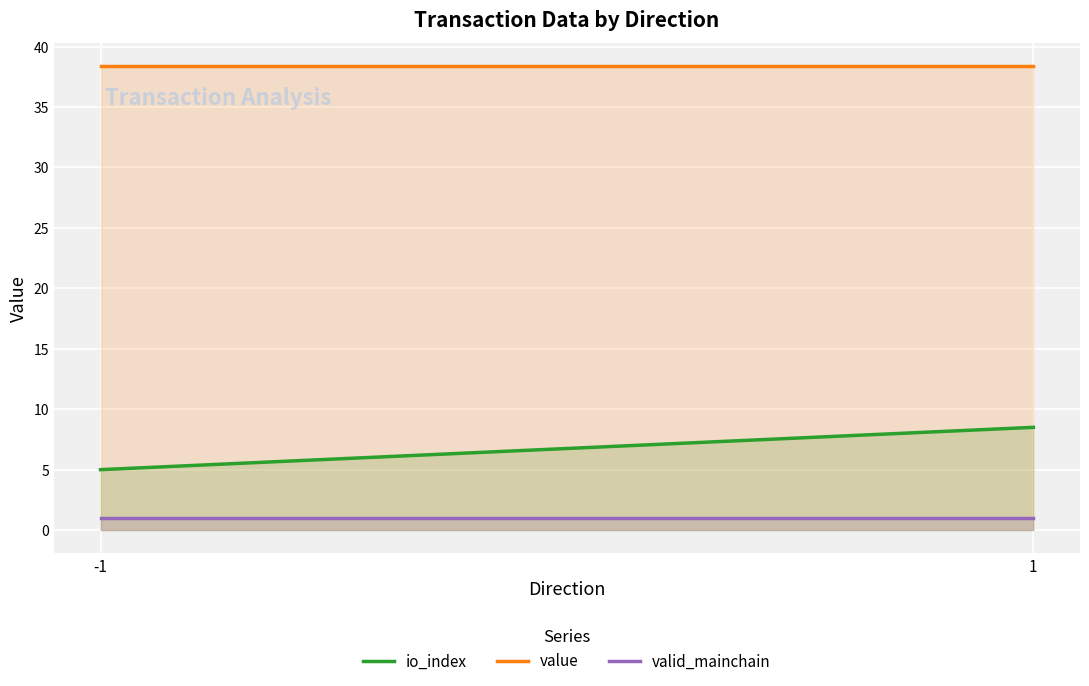

What is the value of the valid_mainchain point at the 2nd from the left?

1.0